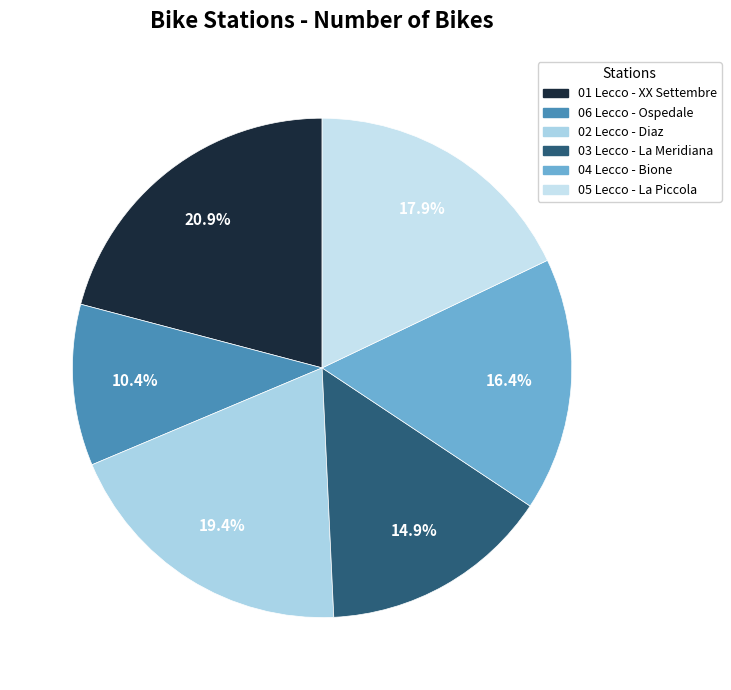

To the nearest percent, what is the combined percentage of 04 Lecco - Bione and 02 Lecco - Diaz?

36%